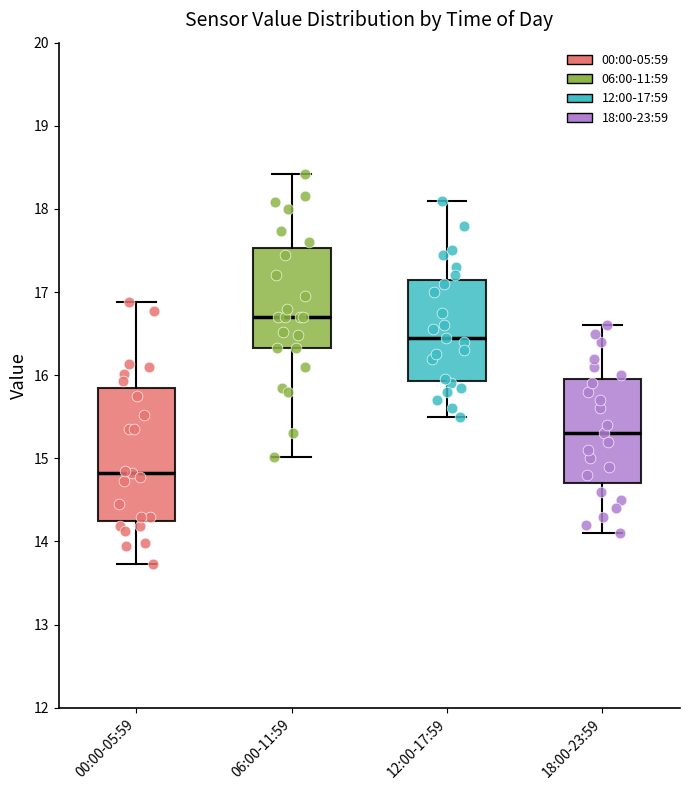

Which box has the highest median line?

06:00-11:59